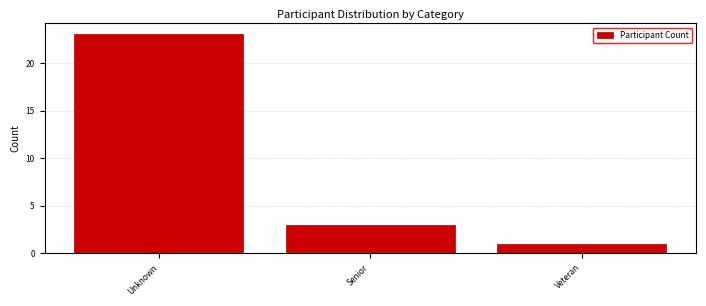

Reading left to right, extract all data points from this chart.

23	3	1